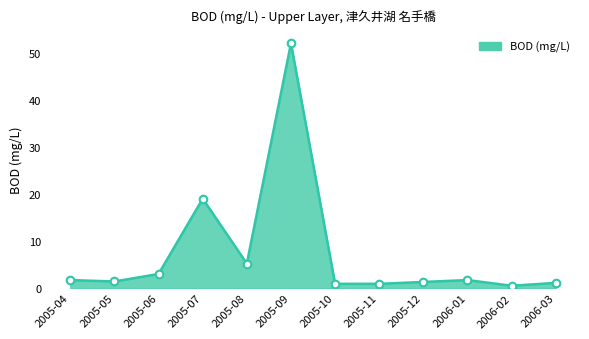

What is the change in value from 2005-06 to 2005-07?

+16.0